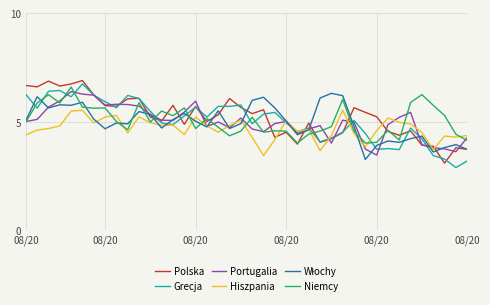

What is the maximum value shown in the chart?

6.9